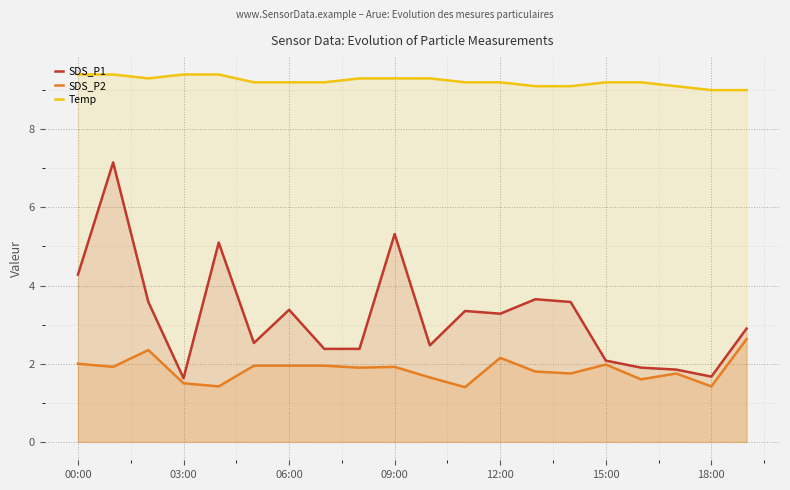

The SDS_P1 series shows 1.5 at 8. True or false?

False